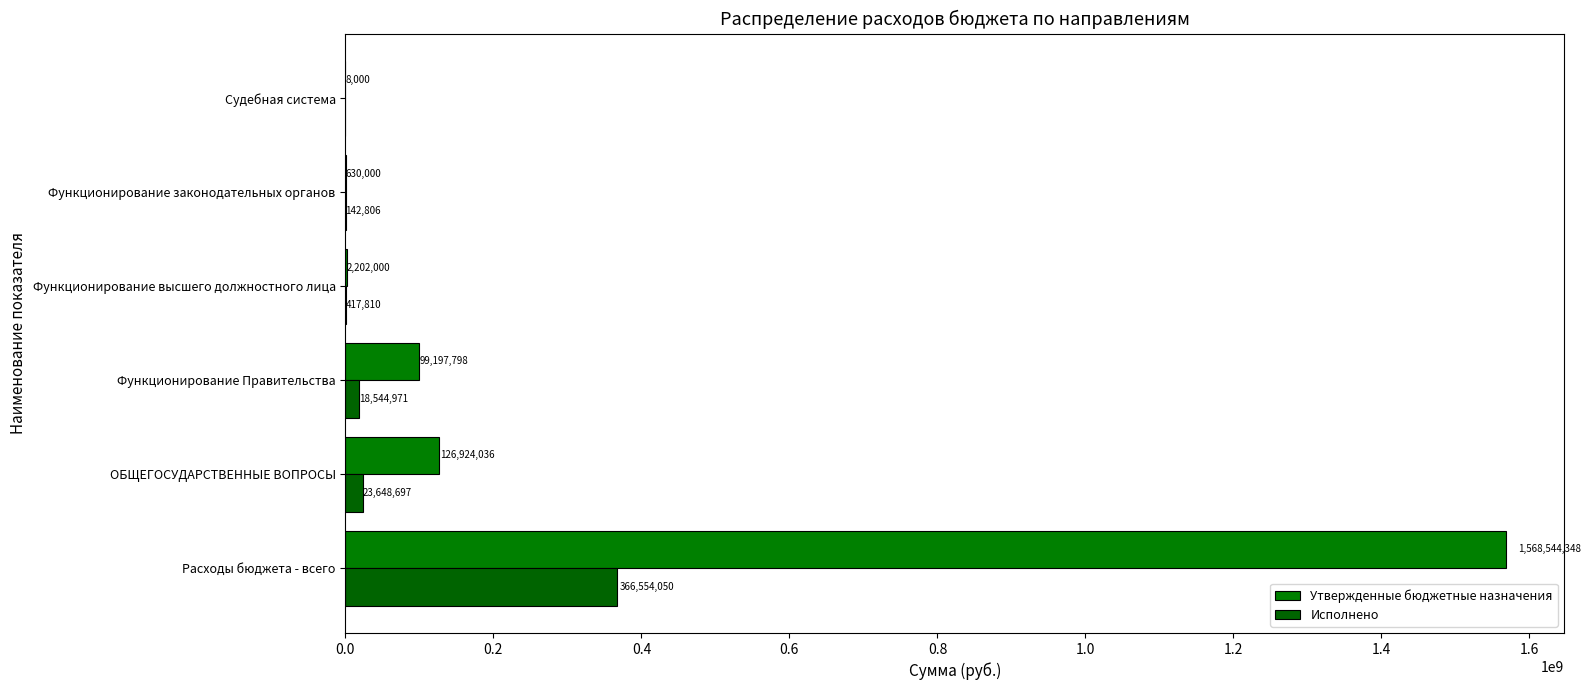

How many data points does each series have?

6